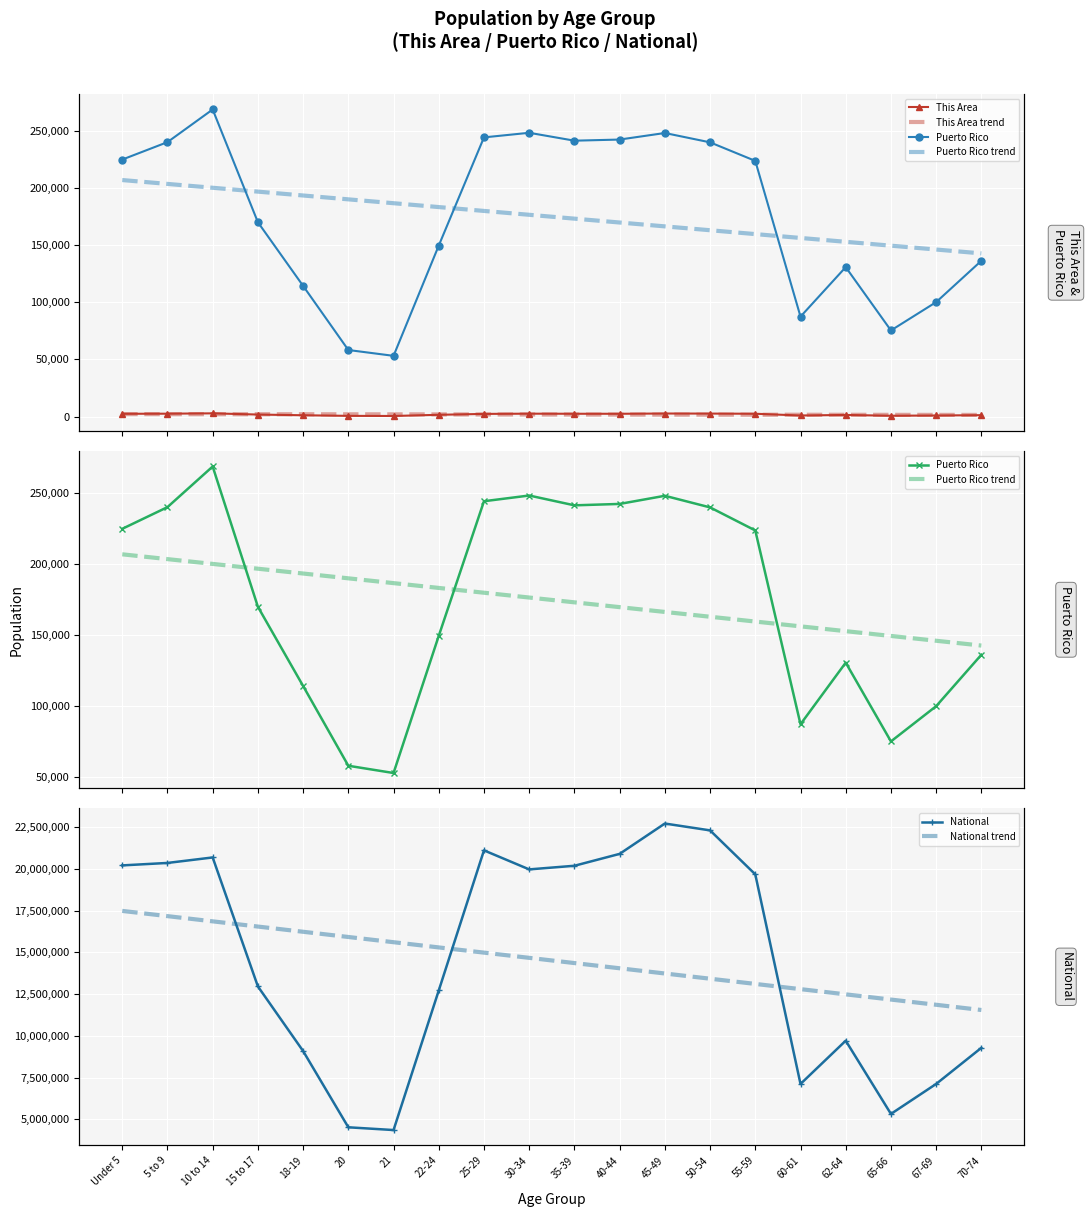

What is the smallest value displayed?

503.0